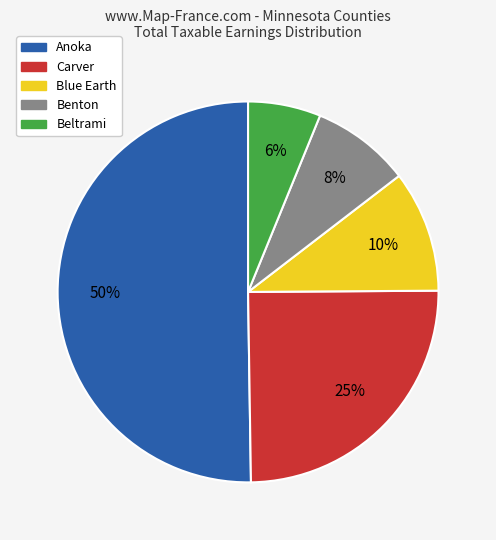

To the nearest percent, what is the difference between the largest and smallest slice percentages?

44%